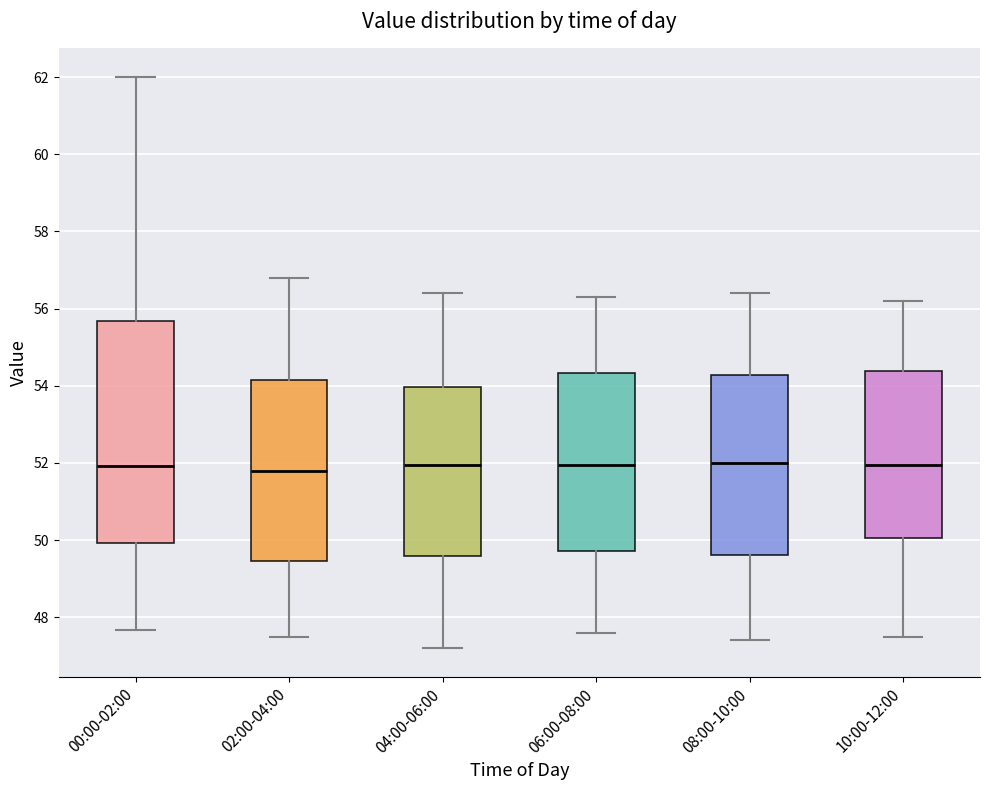

Comparing the boxes themselves (not the whiskers), which one is the tallest?

00:00-02:00